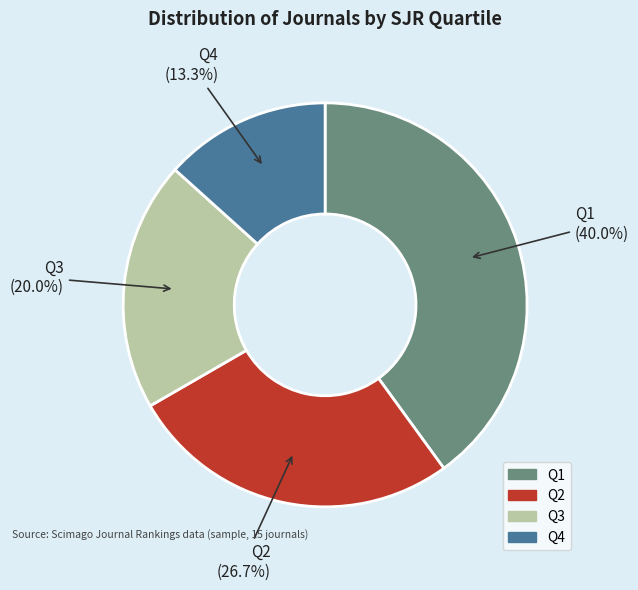

To the nearest percent, what is the average slice percentage?

25%